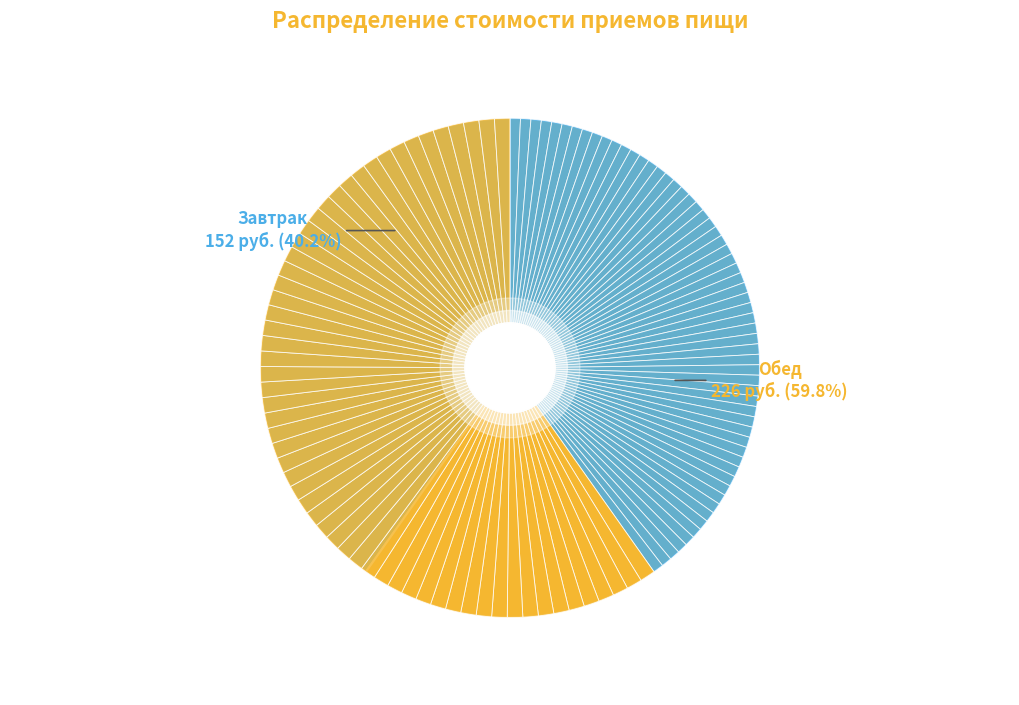

How many segments does this pie chart have?

2